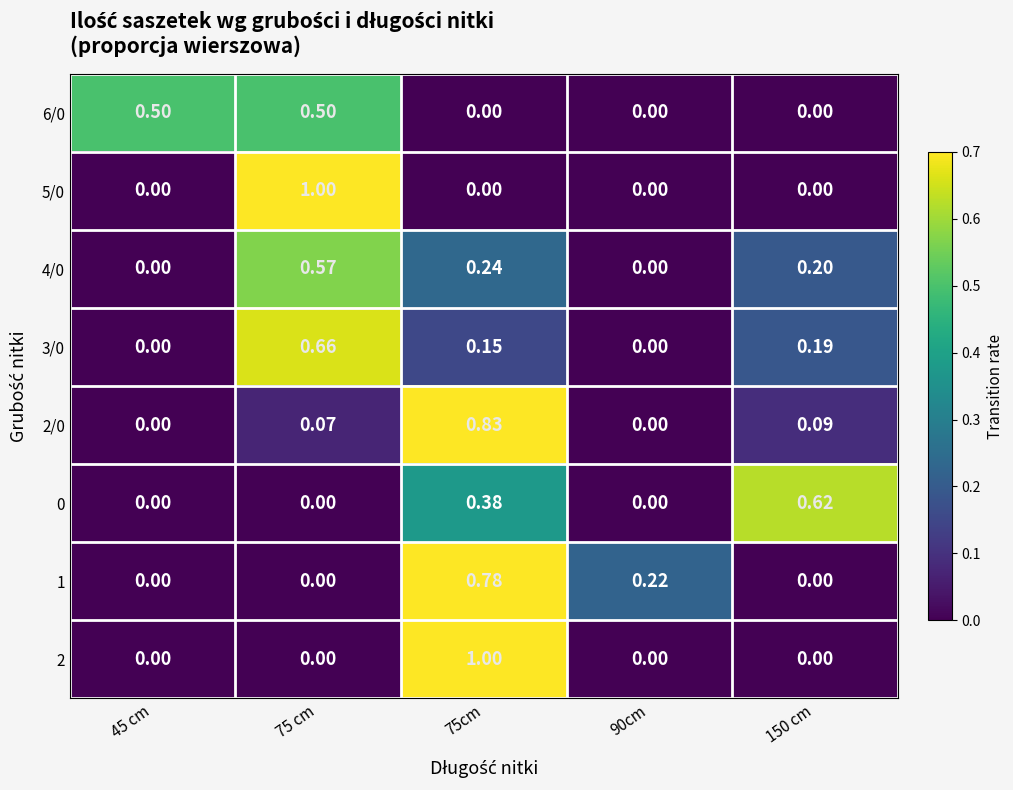

Is the value of 4/0 at 75cm greater than the value of 0 at 45 cm?

Yes